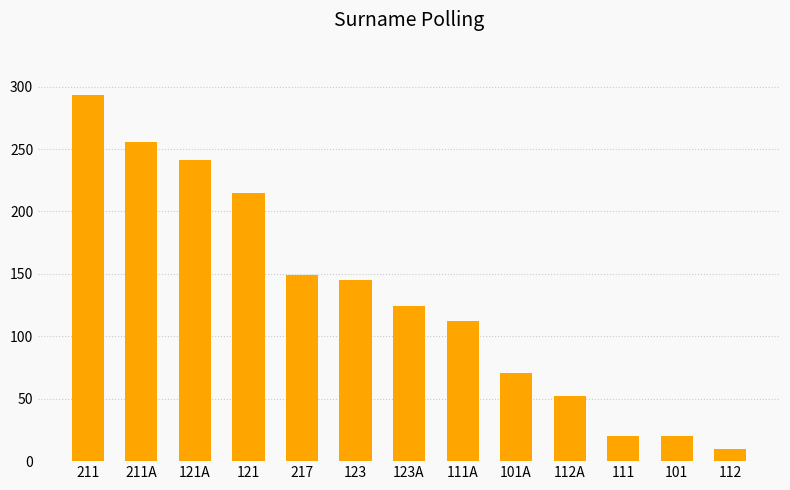

True or false: the data shows 450 at 211A.

False